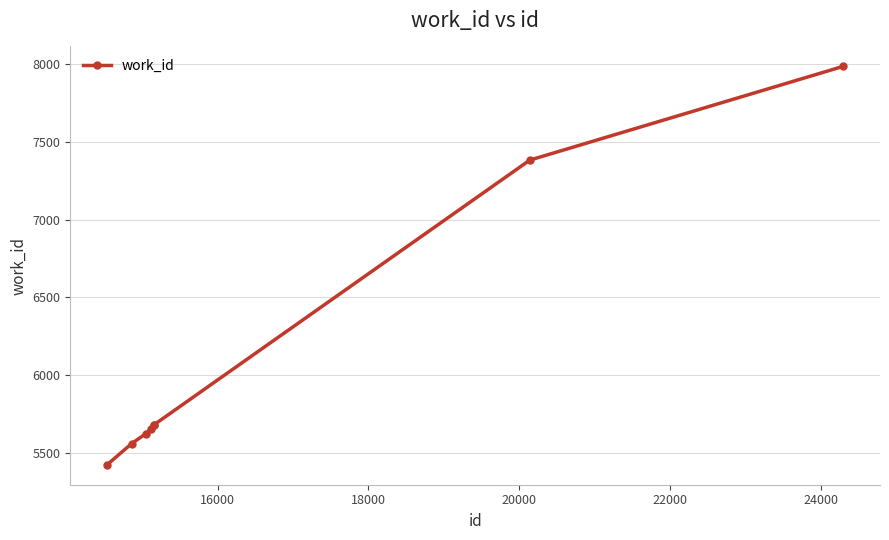

What is the smallest value displayed?

5425